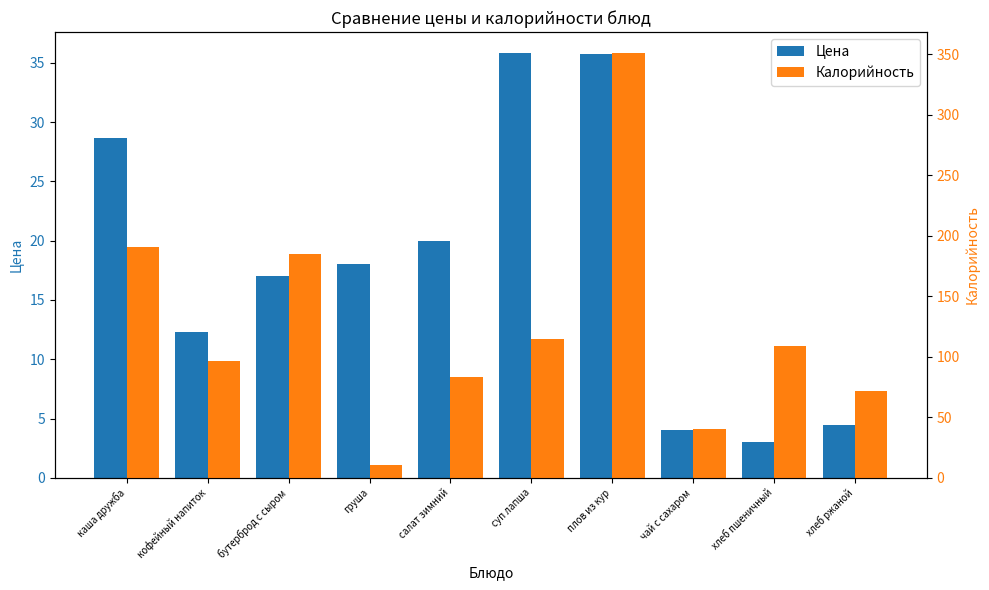

What is the difference between the maximum and minimum values in the Калорийность series?

340.6